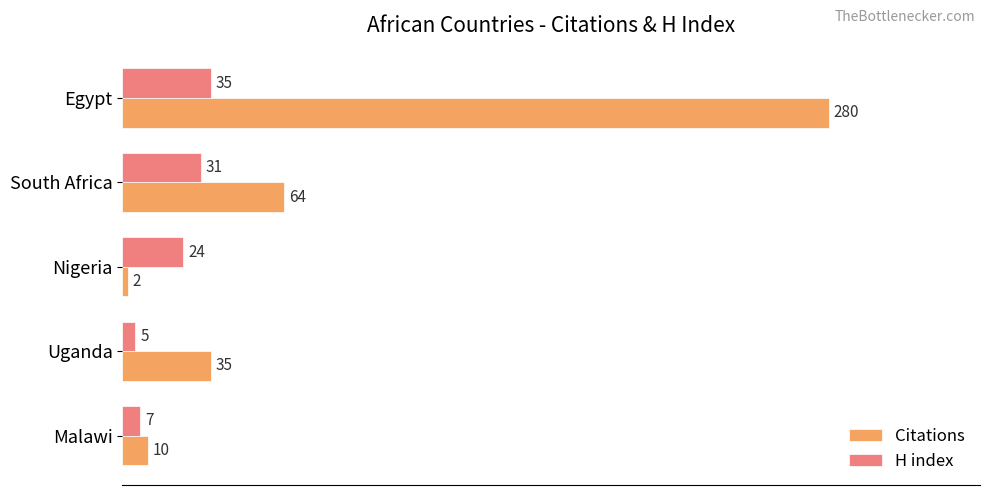

Which category has the lowest value in the H index series?

Uganda